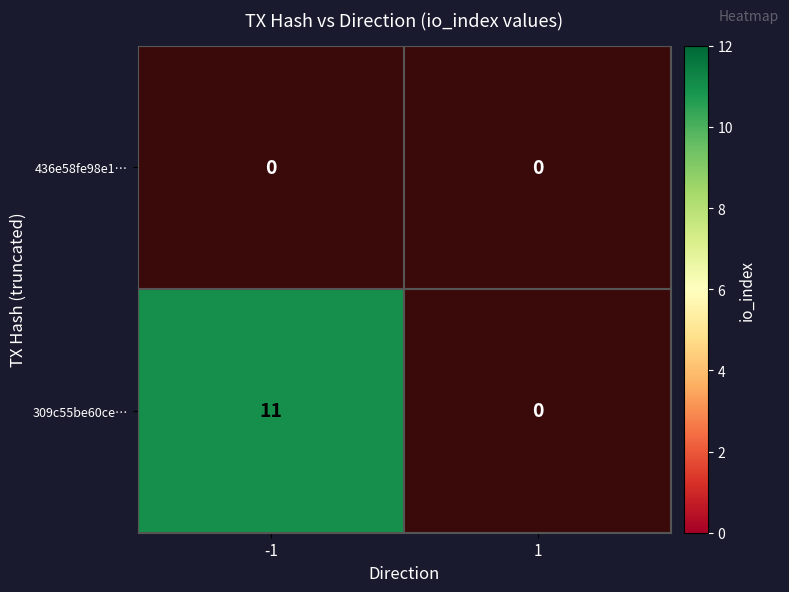

How many positive values does the 309c55be60ce… series have?

1